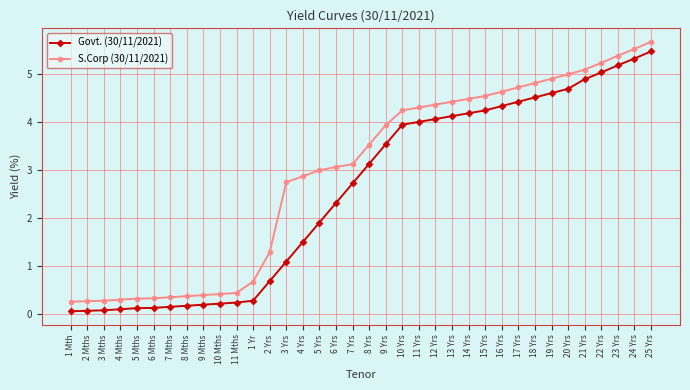

What is the label of the 36th point from the left?

25 Yrs